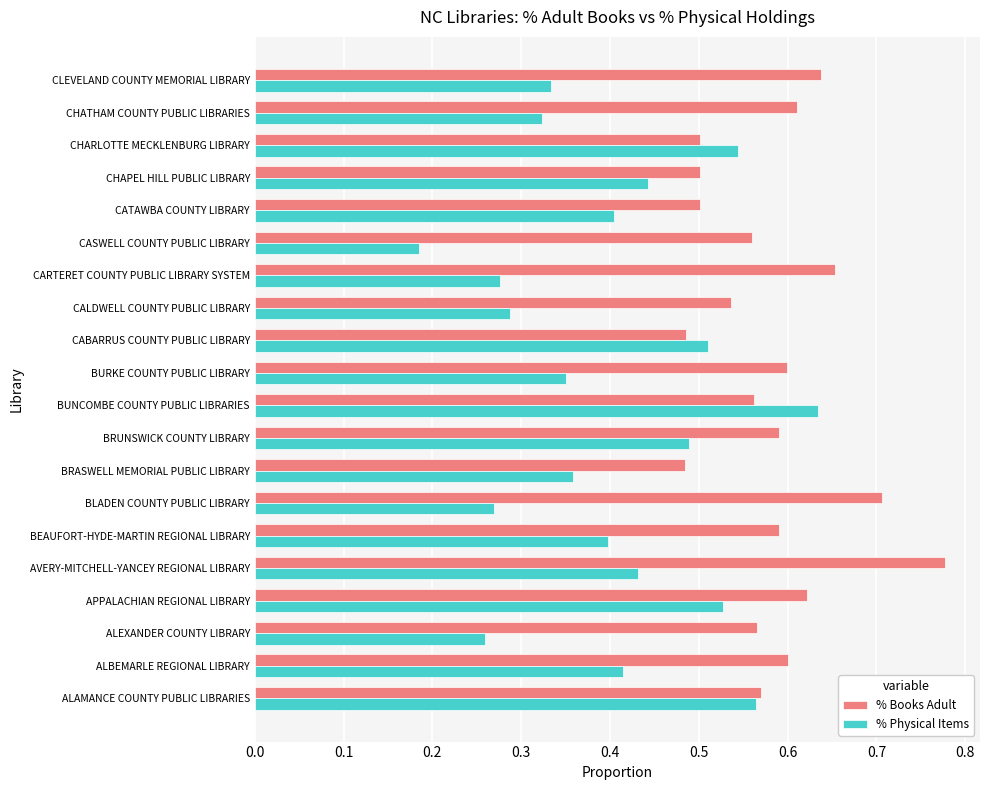

At which category does the chart reach its minimum across all series?

CASWELL COUNTY PUBLIC LIBRARY